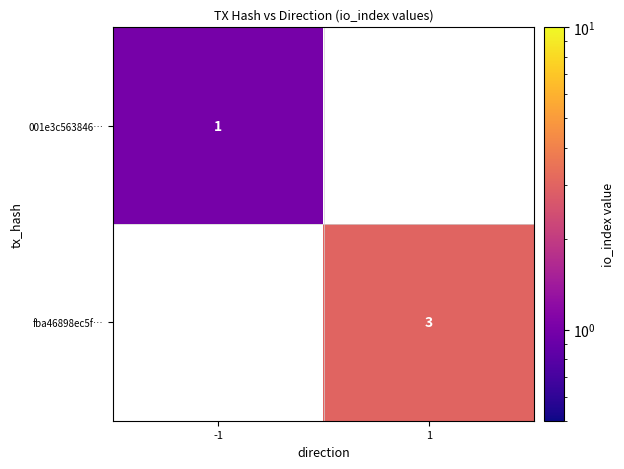

The value of 001e3c563846… at -1 is 1. True or false?

True